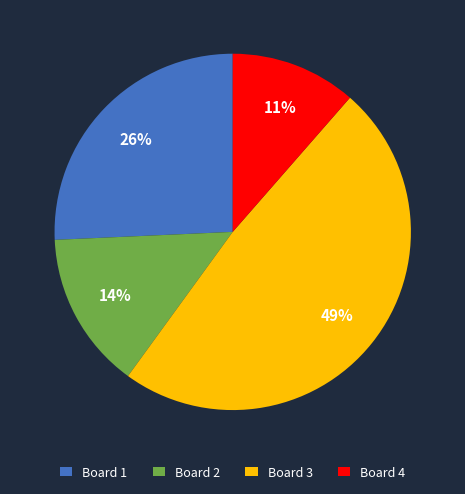

To the nearest percent, what portion does Board 3 represent?

49%